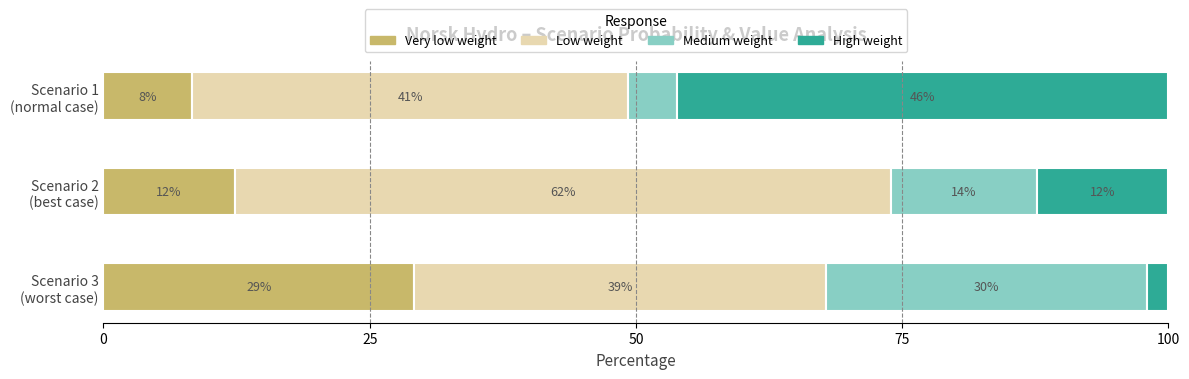

Which series has the largest total across all categories?

Low weight